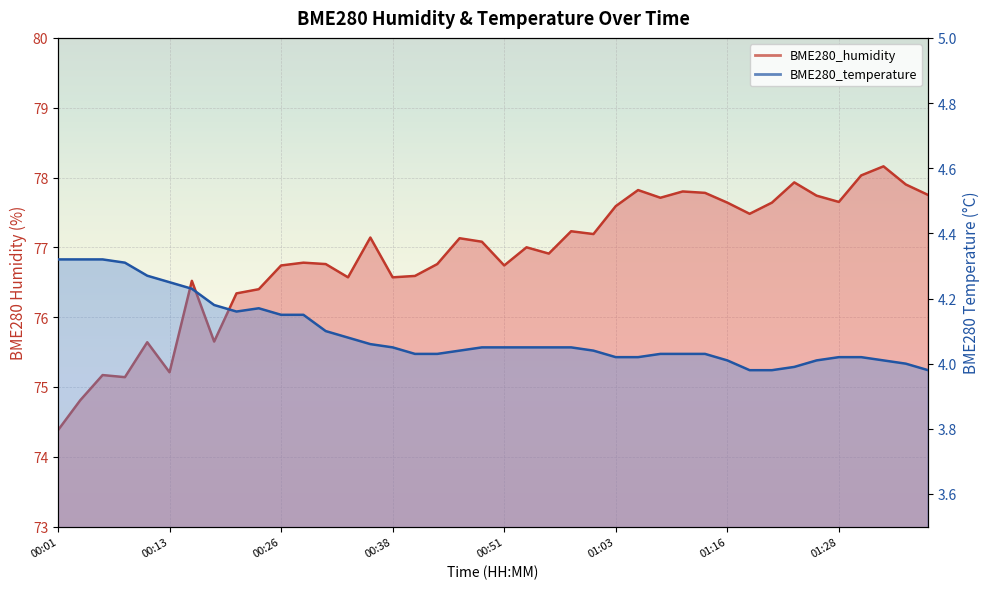

Which series changed the most between 01:08 and 01:28?

BME280_humidity